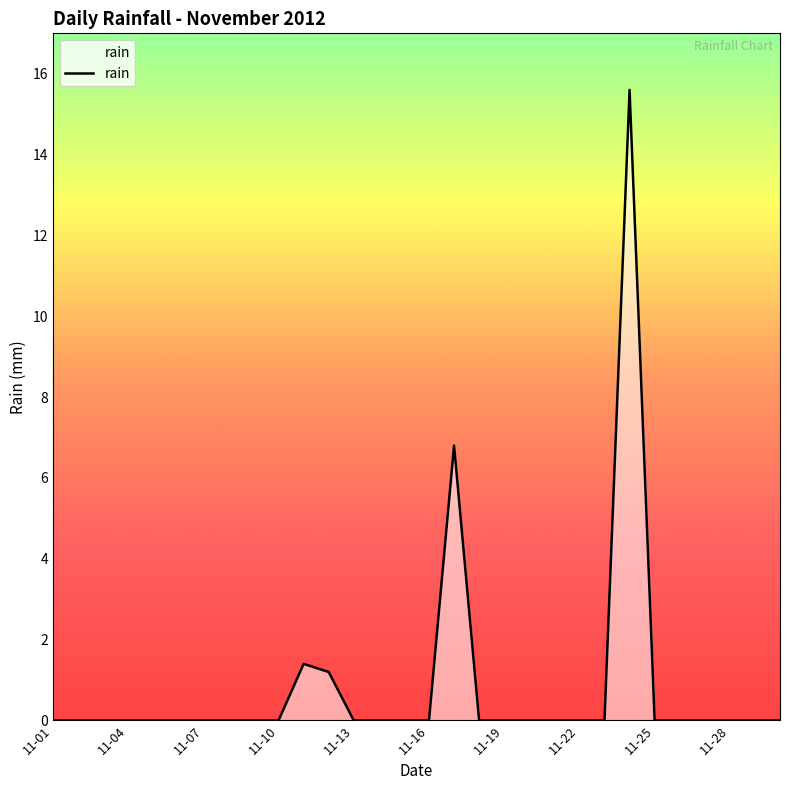

What is the difference between the maximum and minimum values?

15.6